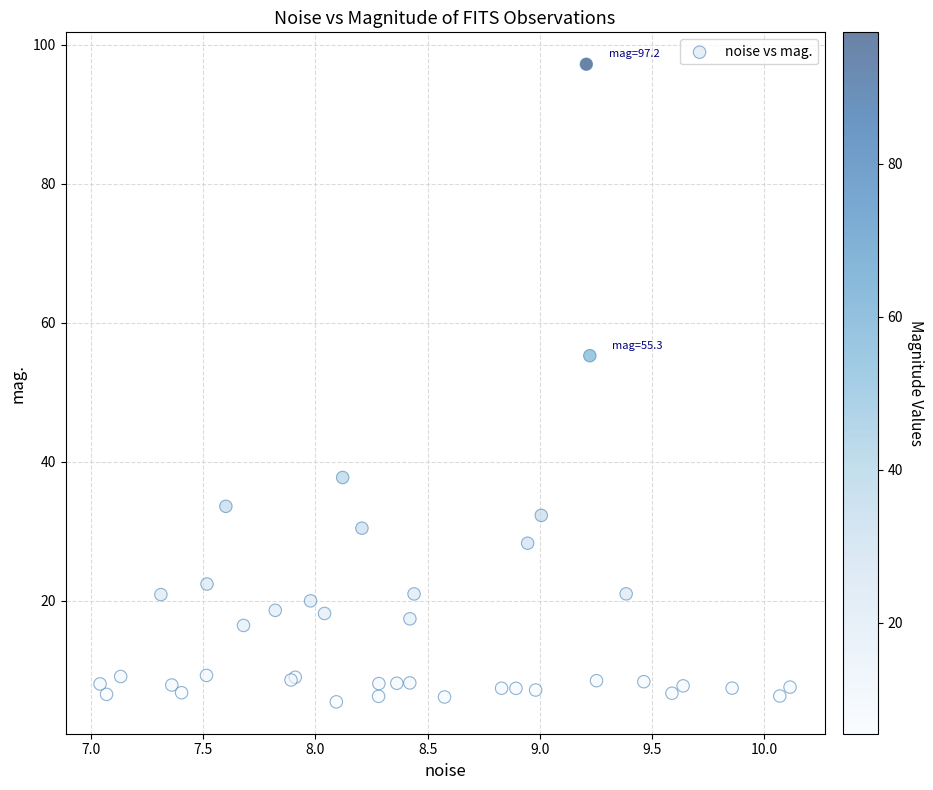

What Y value in the scatter plot is closest to 51?

55.3